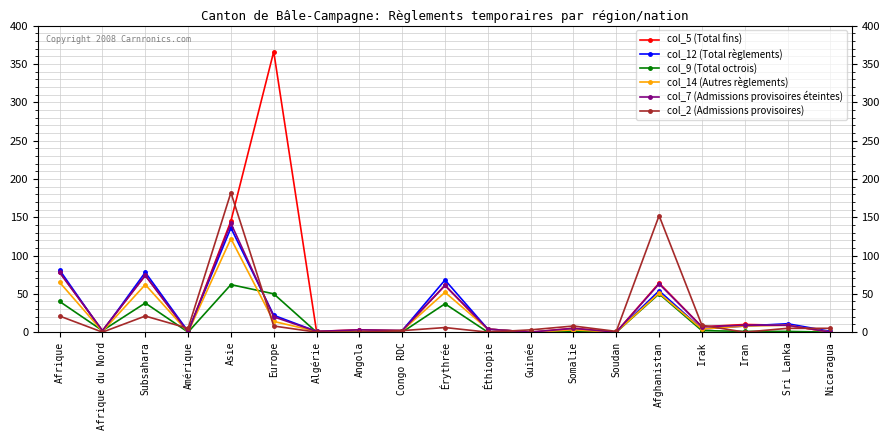

What is the maximum value shown in the chart?

366